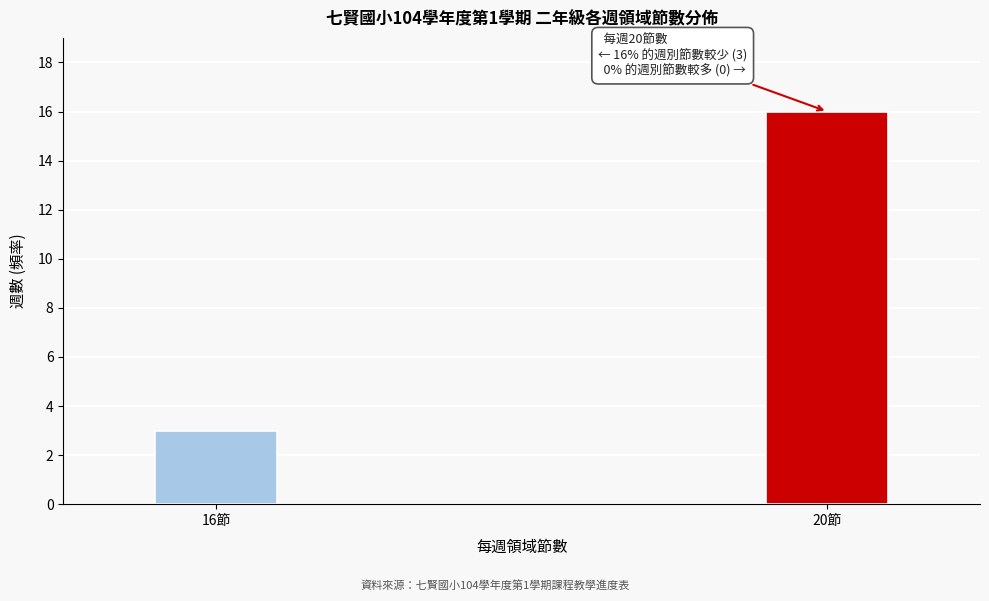

Reading right to left, extract all data points from this chart.

20節=16	16節=3